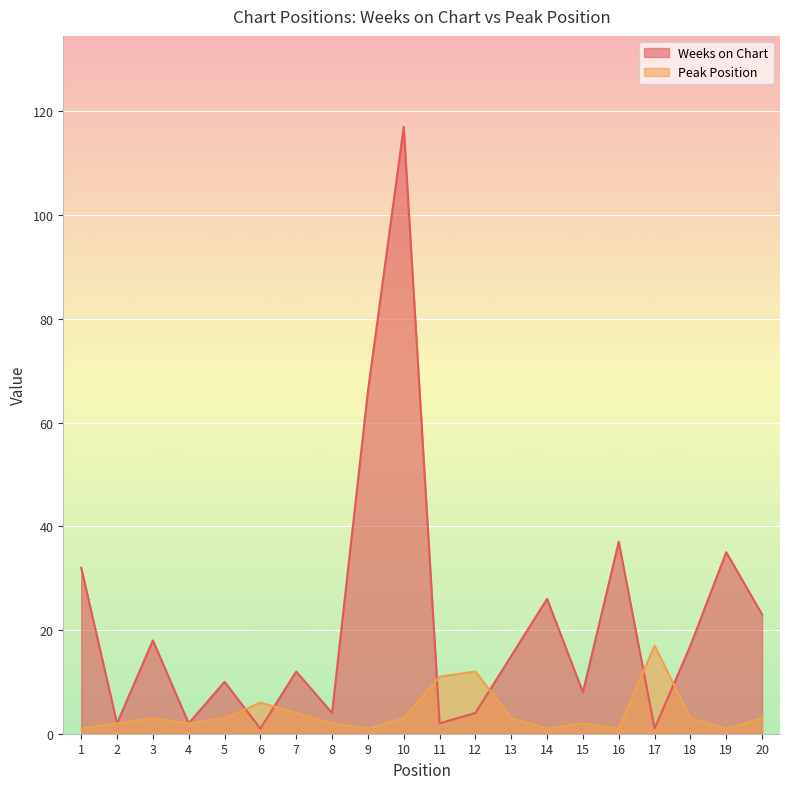

At which category is the sum across all series the highest?

10